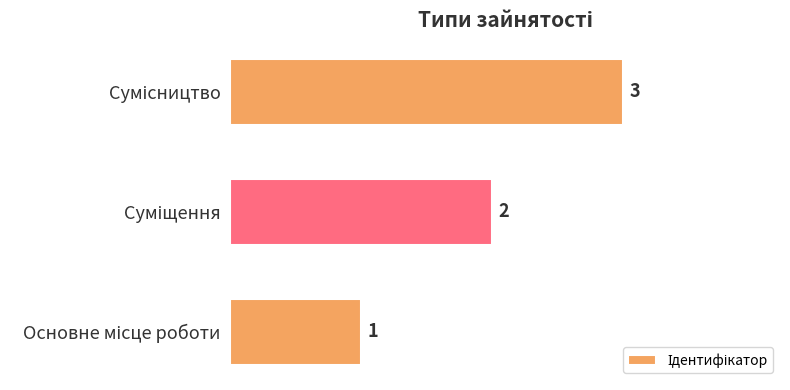

What is the maximum value shown in the chart?

3